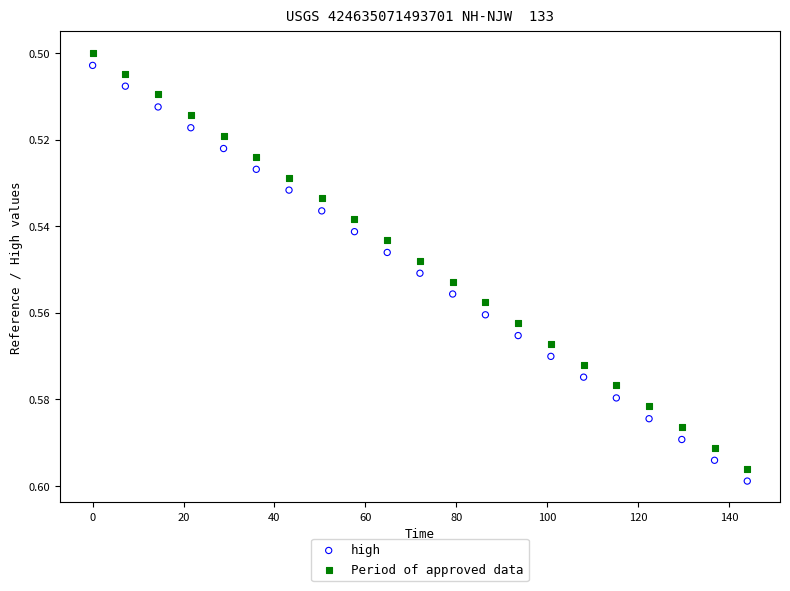

What are all the series names shown in the legend?

high, Period of approved data